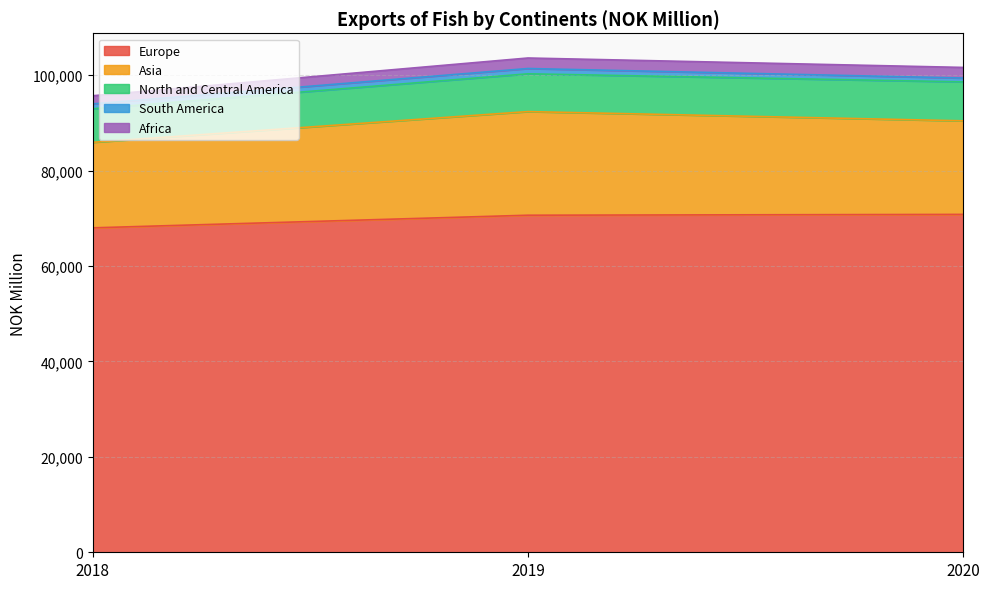

What are all the series names shown in the legend?

Europe, Asia, North and Central America, South America, Africa